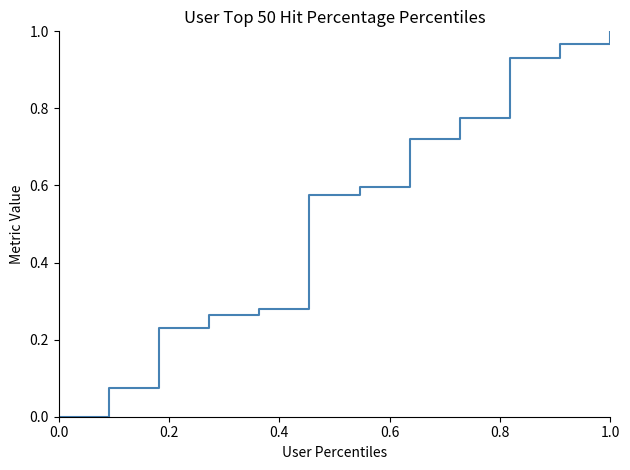

Is it true that the value at 1.0 is 0.5?

False